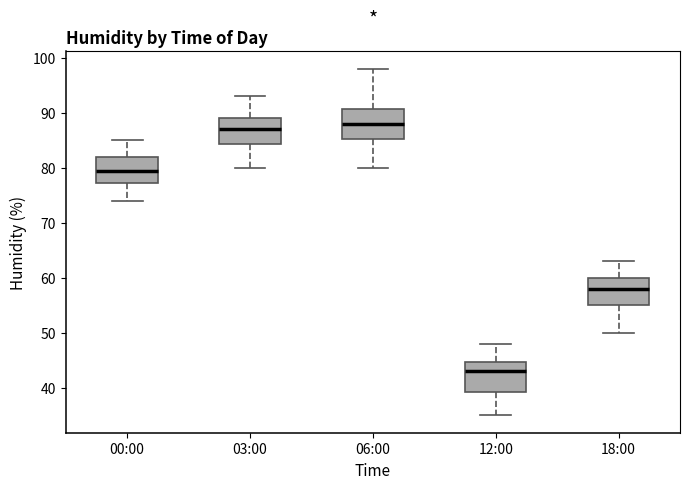

Reading left to right, transcribe this box plot: for each box, give where its median line is, the range the box spans, and where its two whiskers end, as read against the y-axis. The values are not printed on the chart, so give them approximately, as read against the axis.

00:00: median 80, box 77 to 82, whiskers 74 to 85
03:00: median 87, box 84 to 89, whiskers 80 to 93
06:00: median 88, box 85 to 91, whiskers 80 to 98
12:00: median 43, box 39 to 45, whiskers 35 to 48
18:00: median 58, box 55 to 60, whiskers 50 to 63